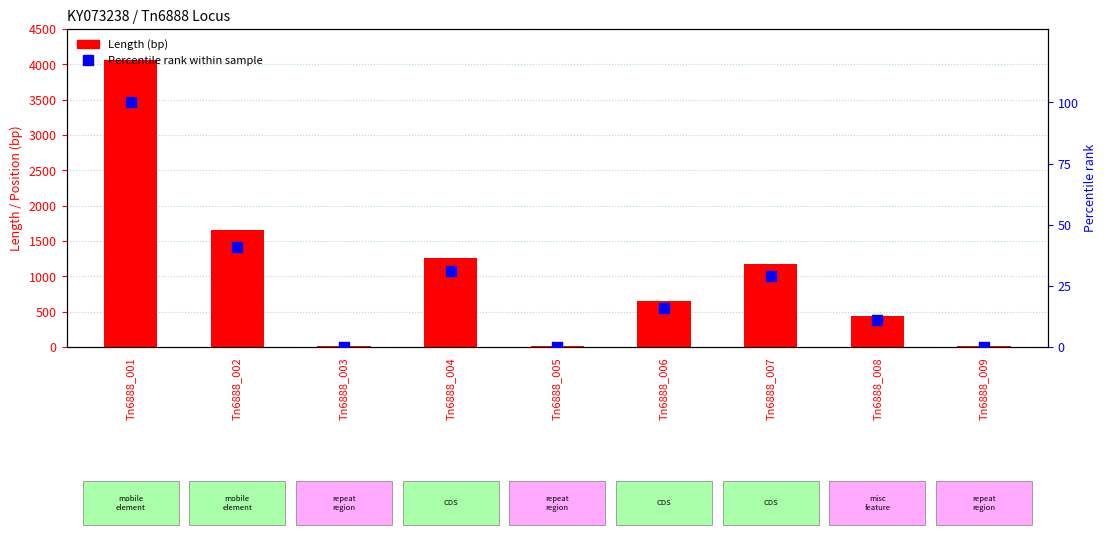

Is the value of Length (bp) at Tn6888_002 greater than the value of Percentile rank at Tn6888_004?

Yes